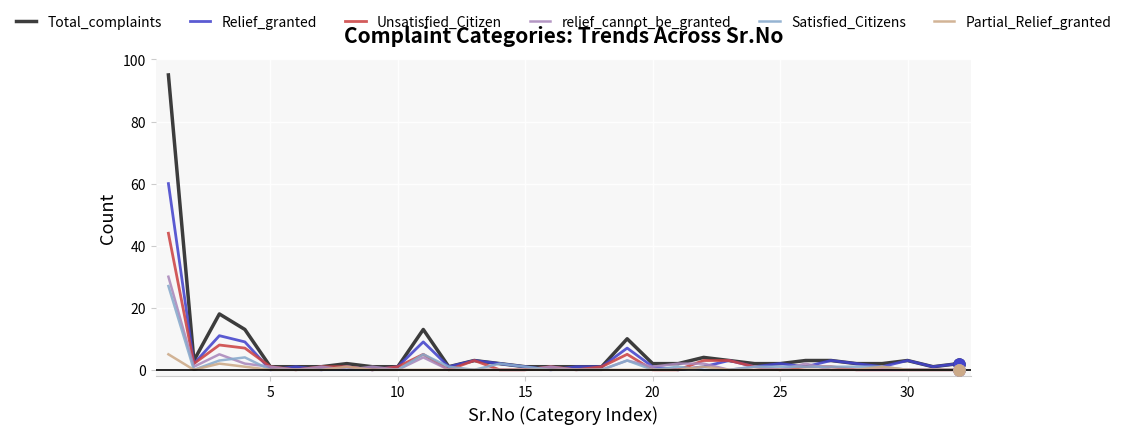

What is the greatest value displayed?

95